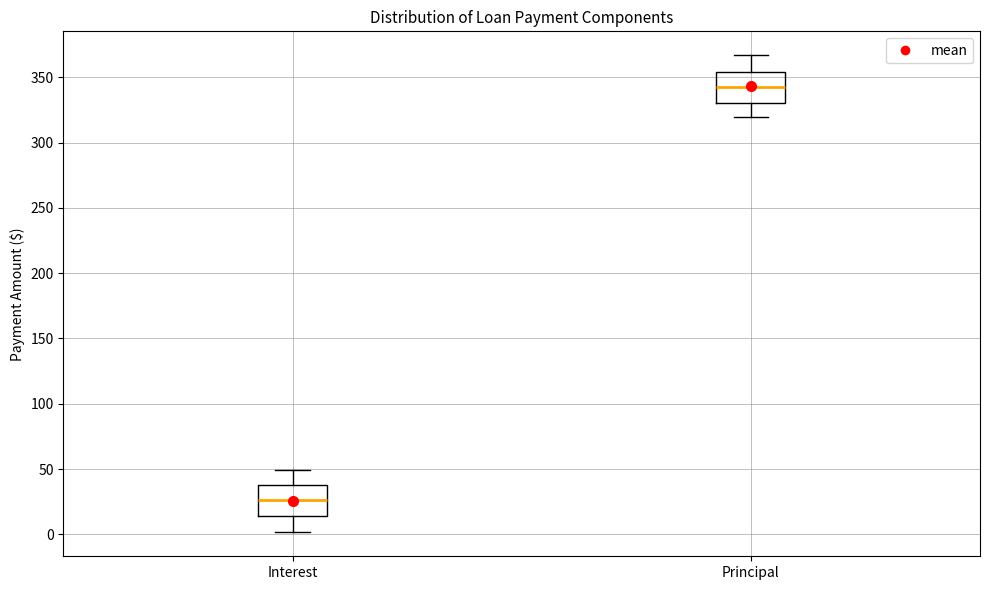

Which box's median line is the lowest?

Interest